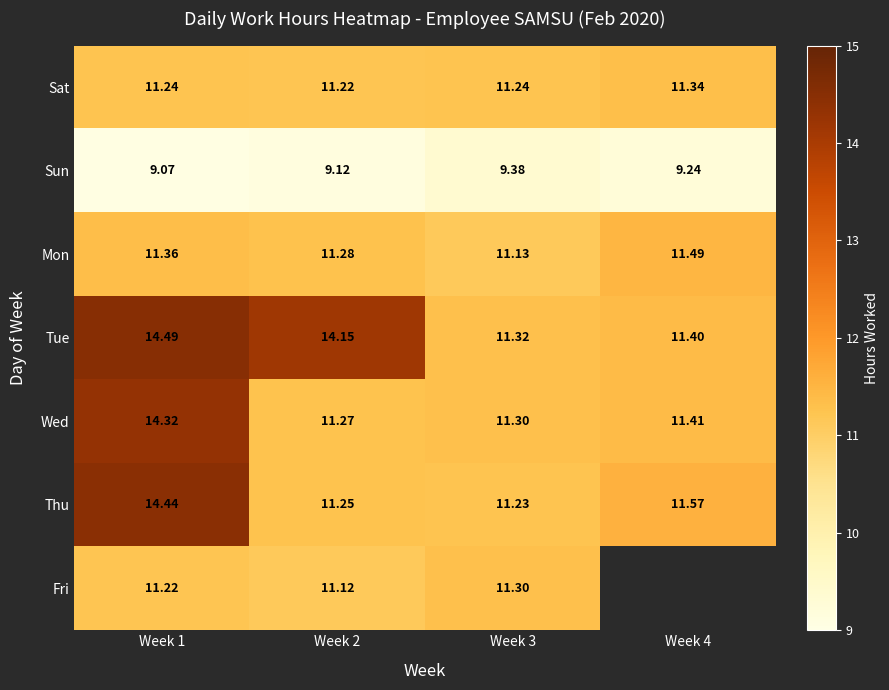

What is the minimum value shown in the chart?

9.1